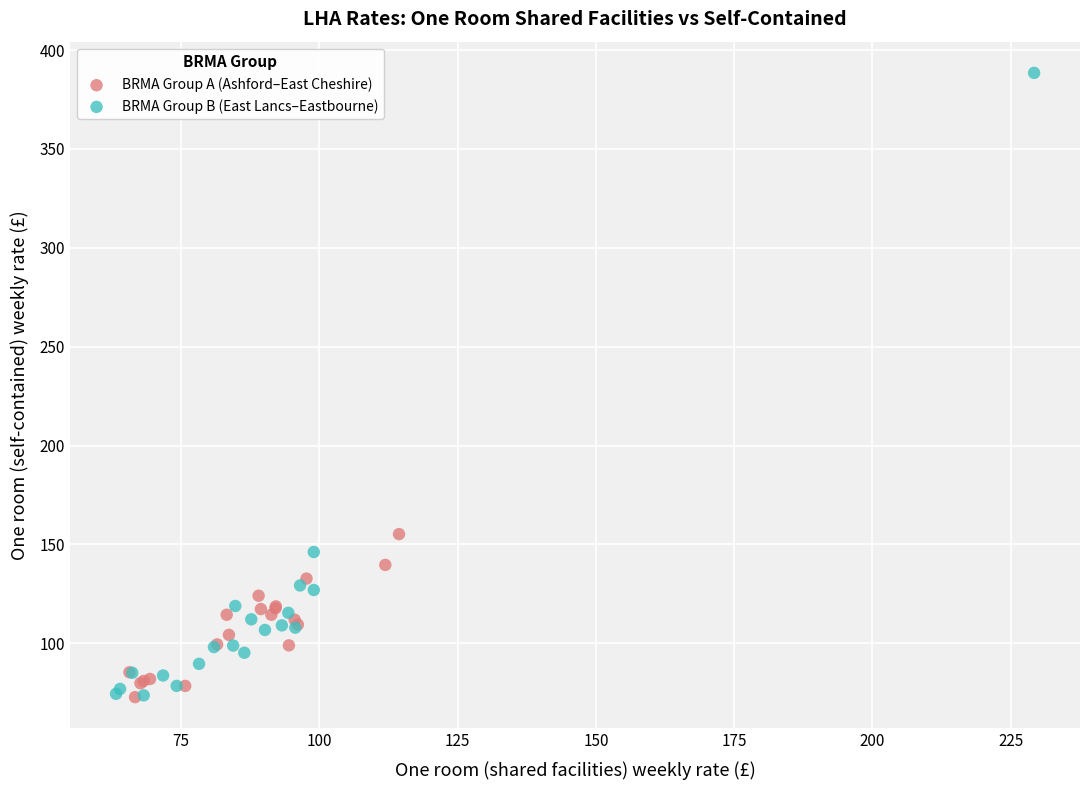

Which series contains the highest Y value?

BRMA Group B (East Lancs–Eastbourne)